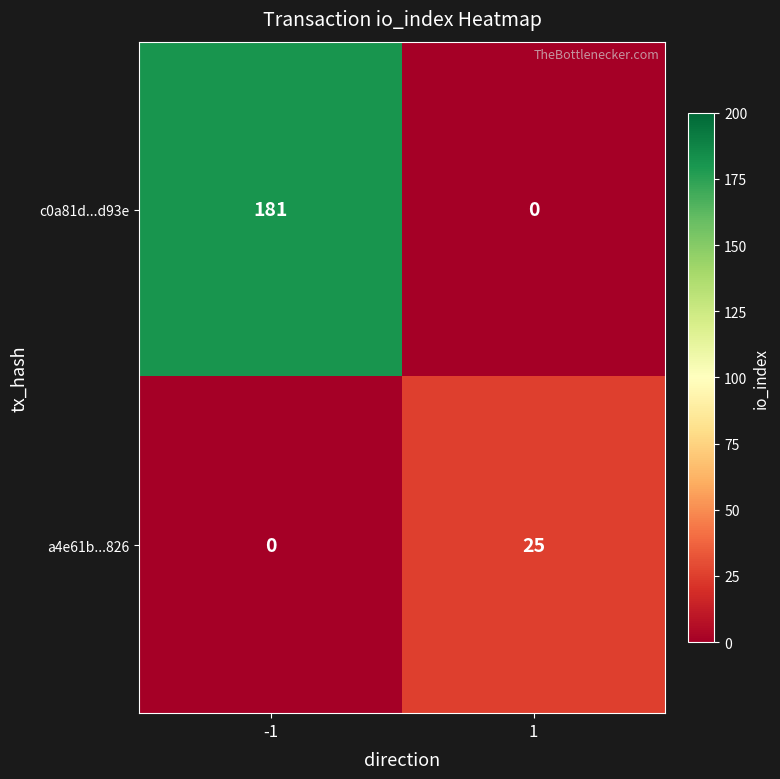

Count the number of categories in the chart.

2